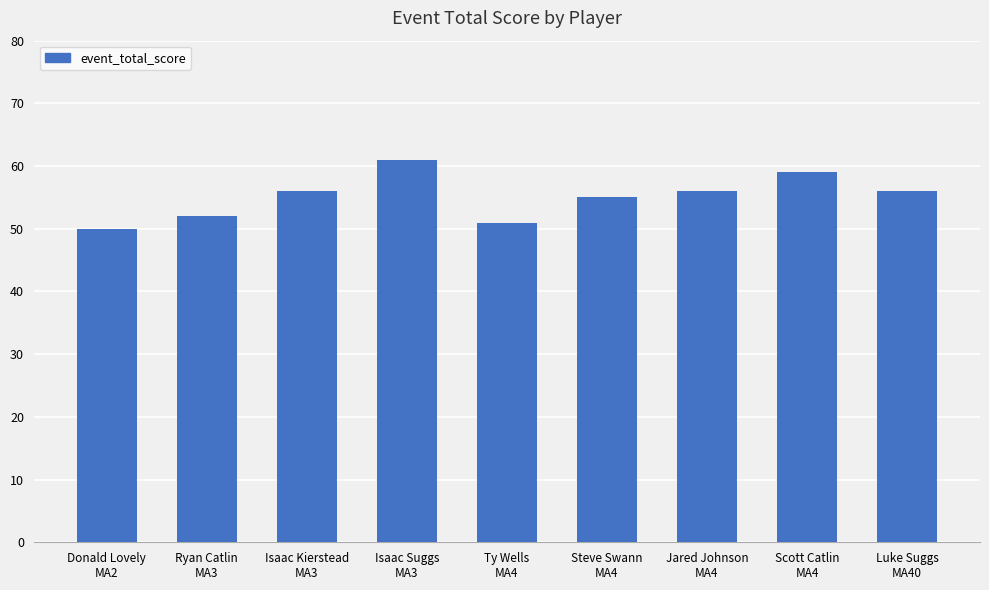

Are the bars horizontal?

No